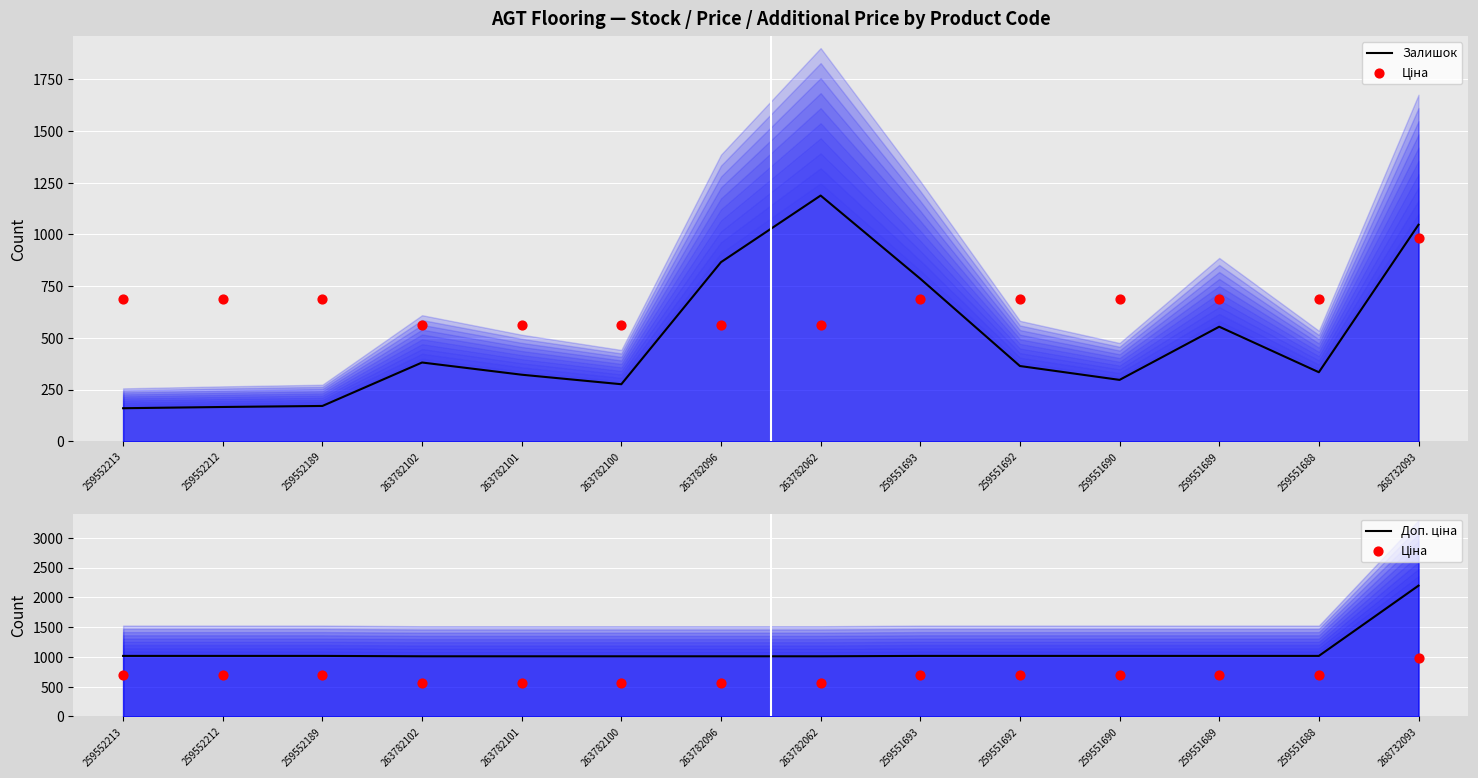

Which series reaches the maximum Y coordinate?

Доп. ціна